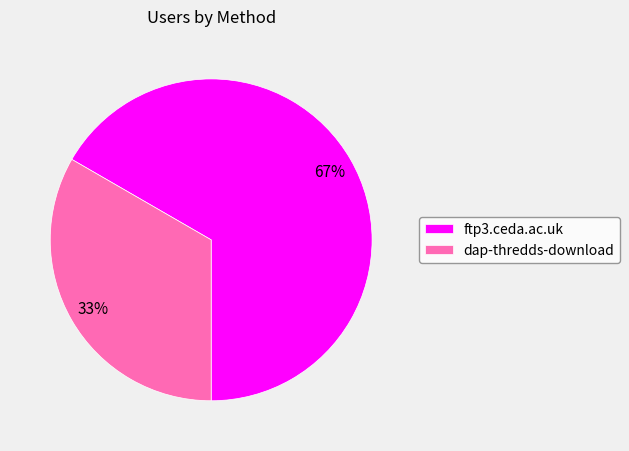

Is it true that ftp3.ceda.ac.uk is 67% of the pie?

True